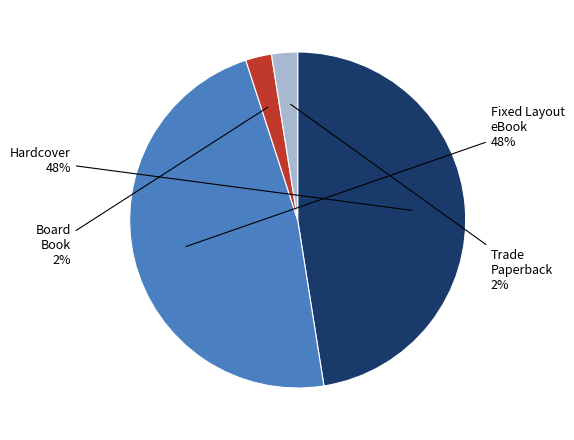

To the nearest percent, what is the average slice percentage?

25%